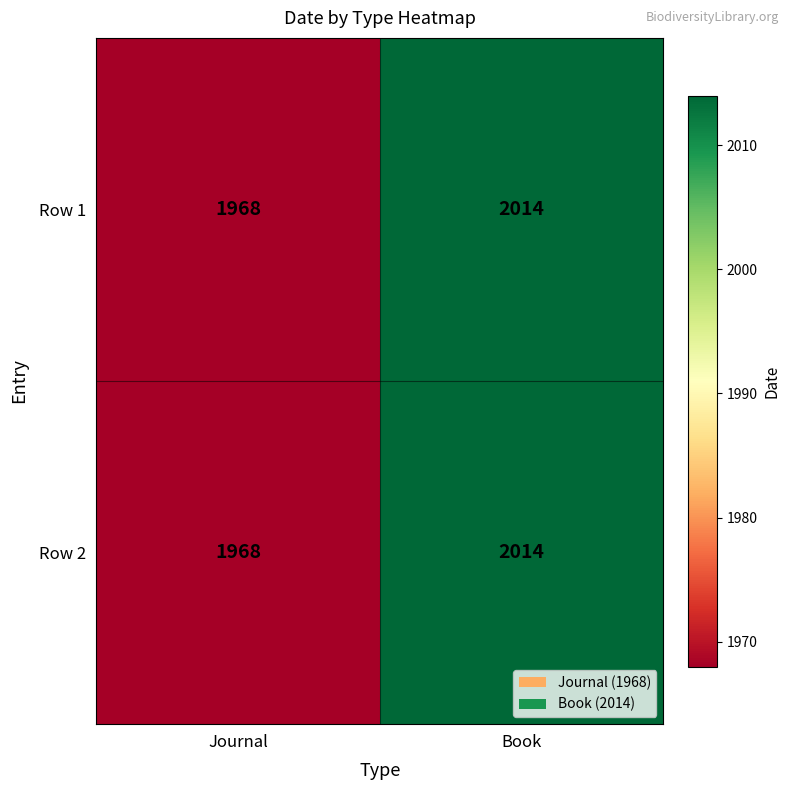

What is the total value across all series at Book?

4028